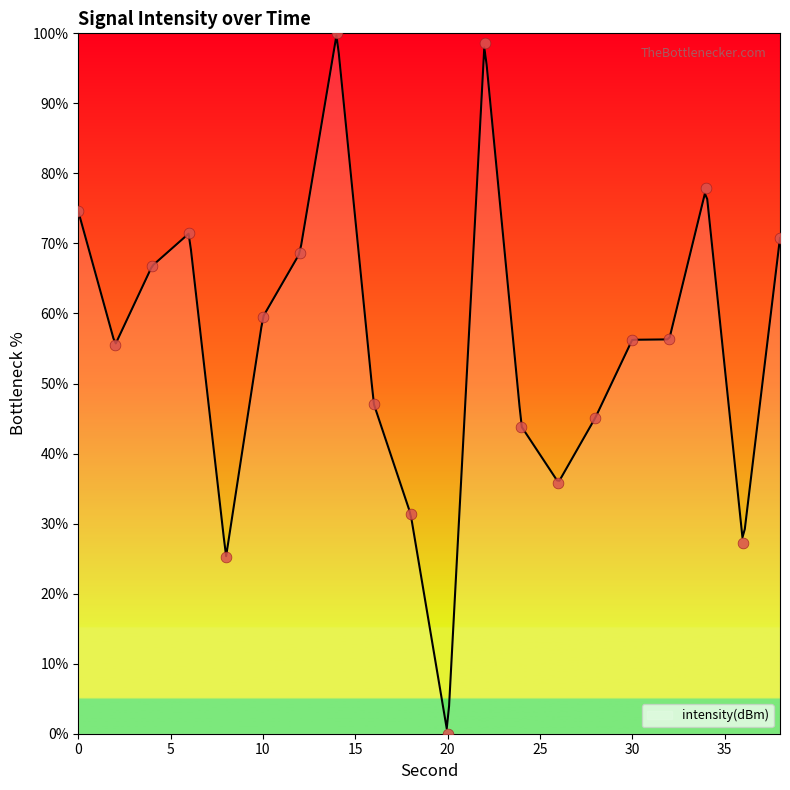

What is the ratio of the value at 34 to the value at 16?

1.7